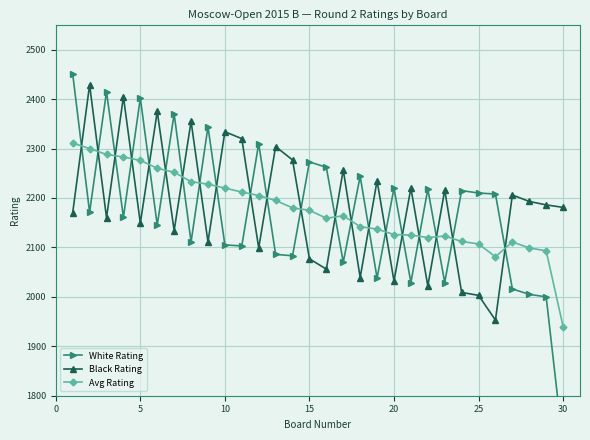

What is the minimum value for Black Rating?

1953